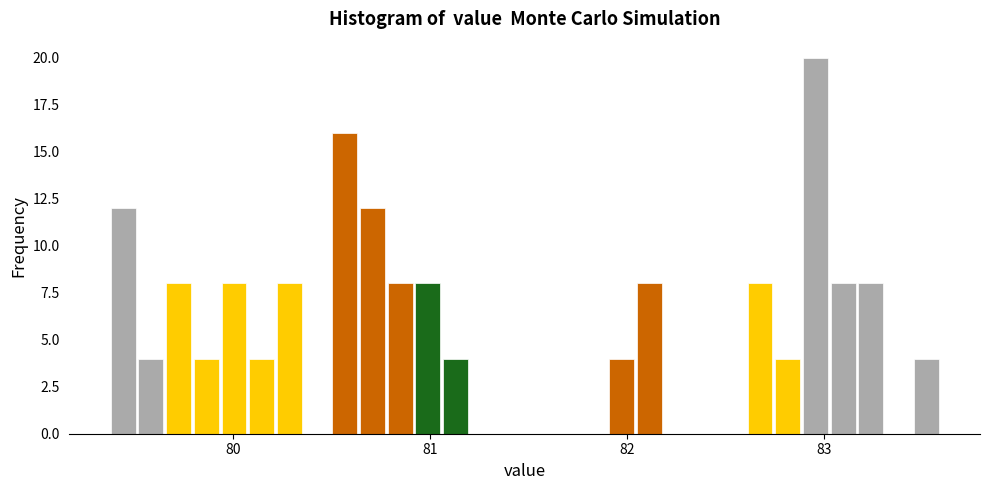

Around what value on the x-axis is the tallest bar? Give the approximate position of its centre, as read against the axis.

83.0